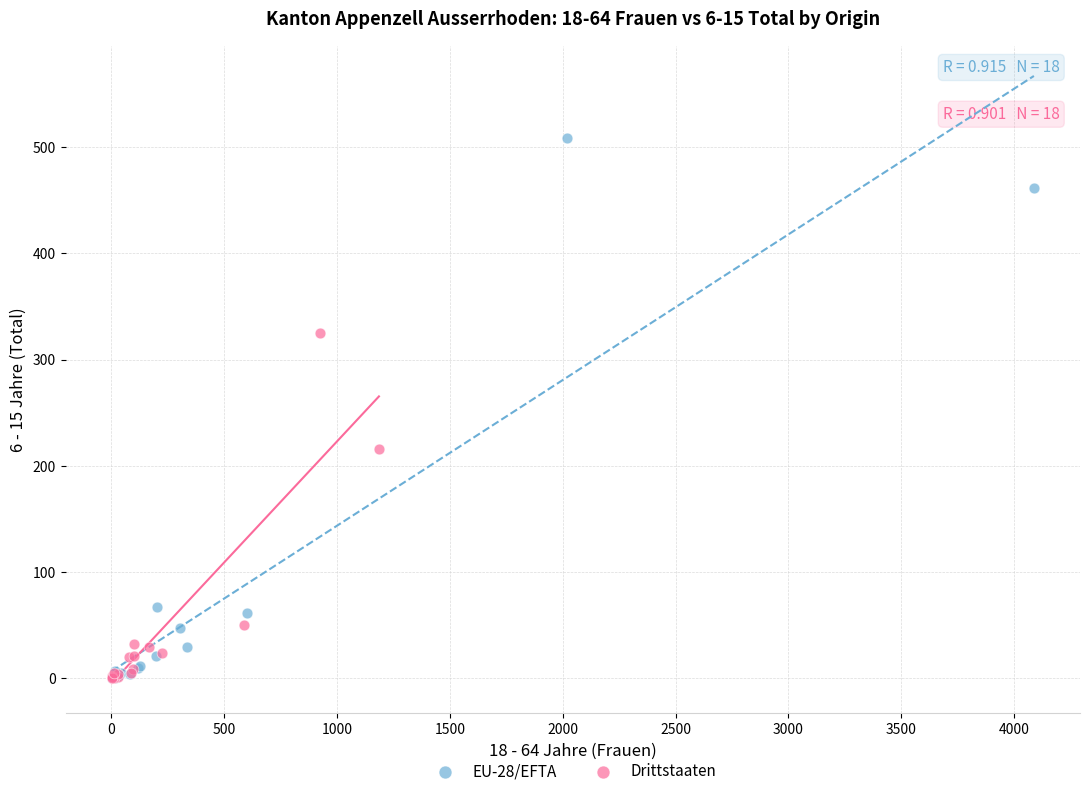

Which series has the widest spread of Y values?

EU-28/EFTA